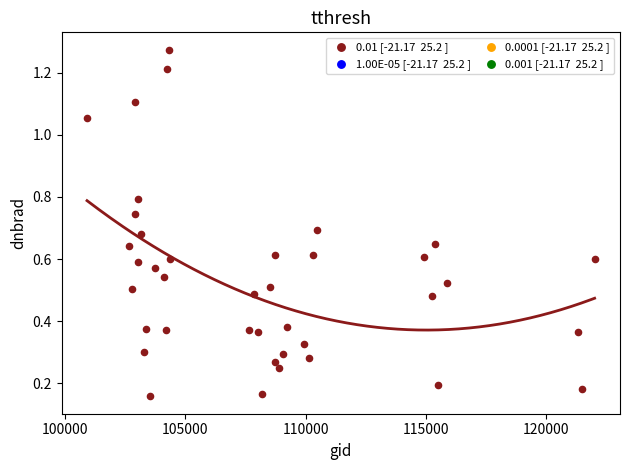

What is the range of X values (max minus min)?

21072.0